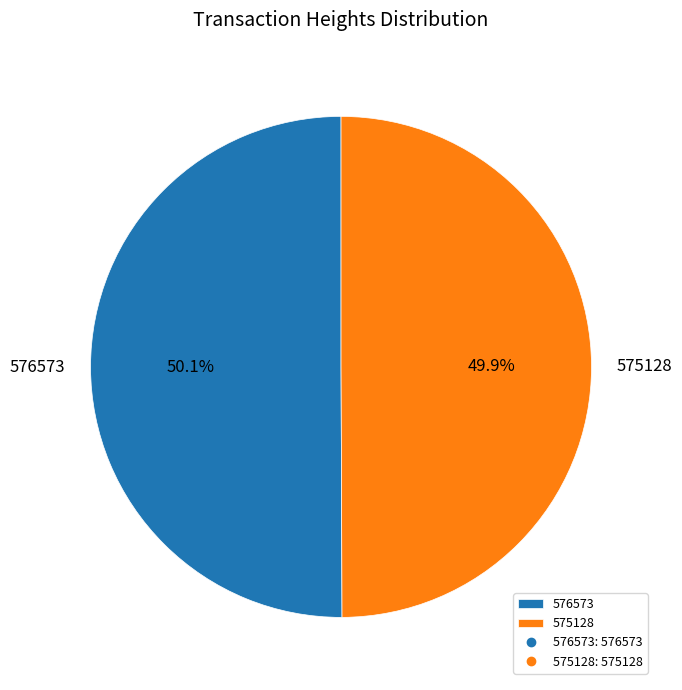

To the nearest percent, what is the average slice percentage?

50%